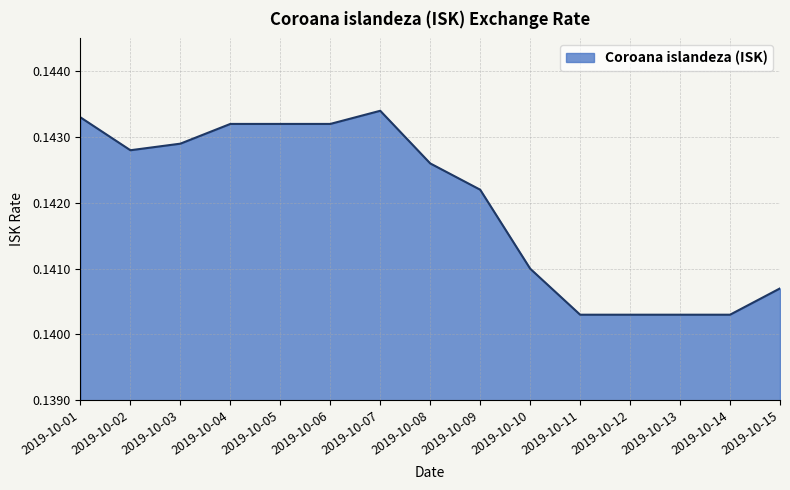

Which has a higher value, 2019-10-11 or 2019-10-15?

2019-10-15